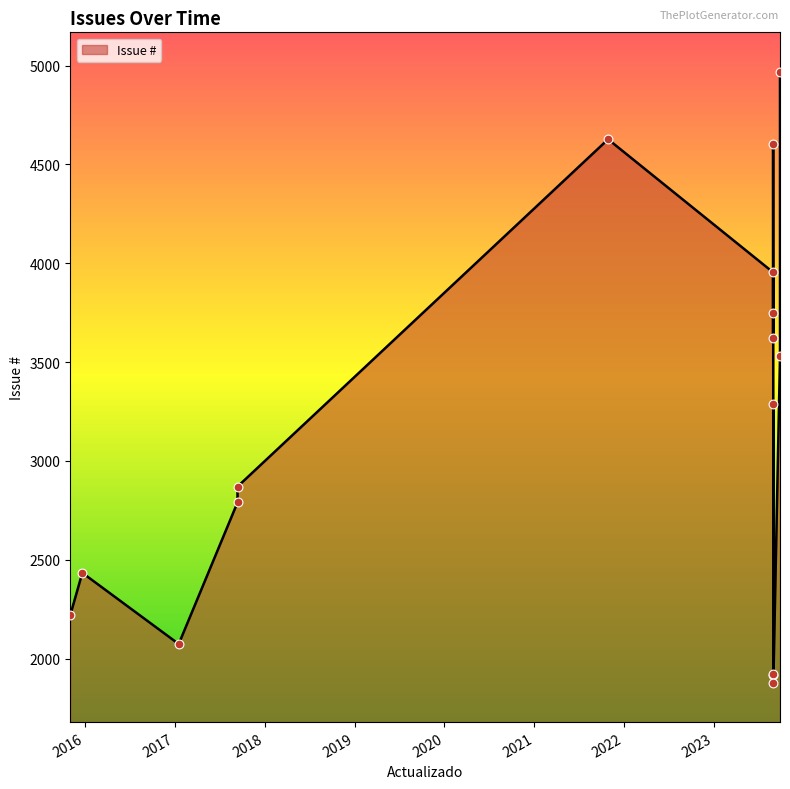

What is the change in value from 2015-11-02 to 2023-08-30?

+1734